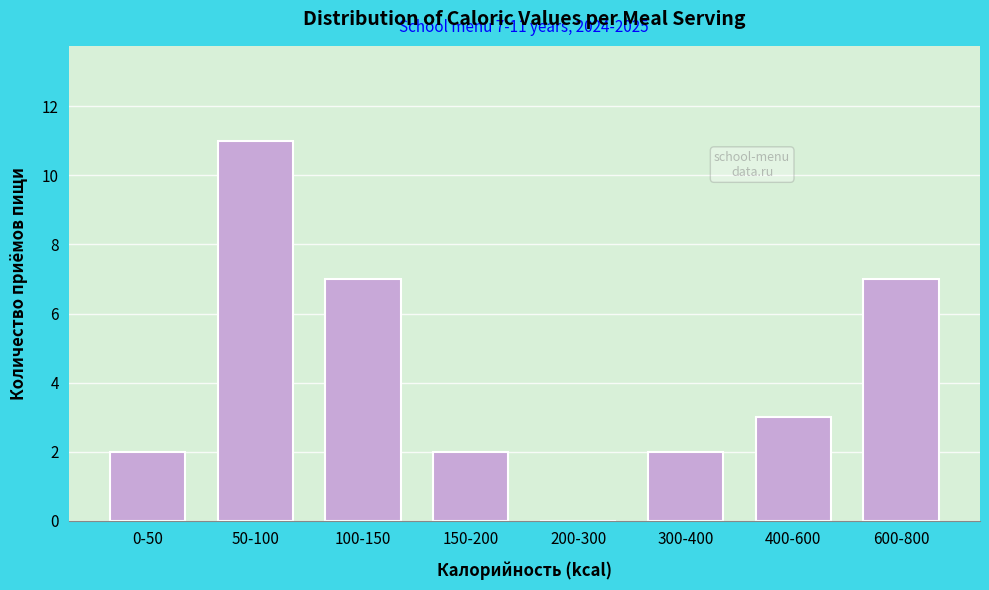

Reading right to left, list all the values displayed in this chart.

600-800=7	400-600=3	300-400=2	200-300=0	150-200=2	100-150=7	50-100=11	0-50=2